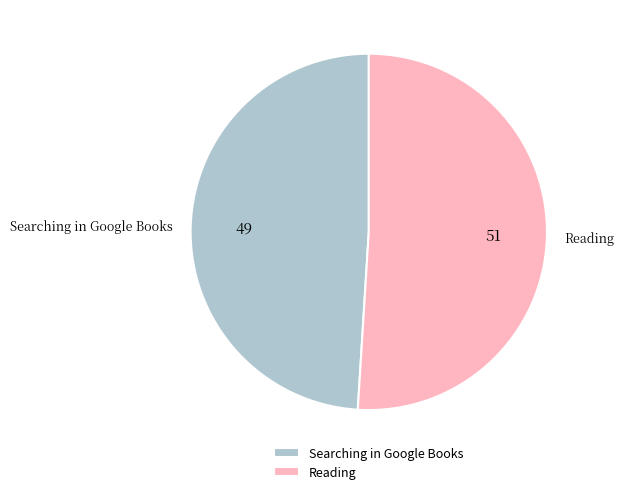

Combined, do Reading and Searching in Google Books account for over 50%?

Yes